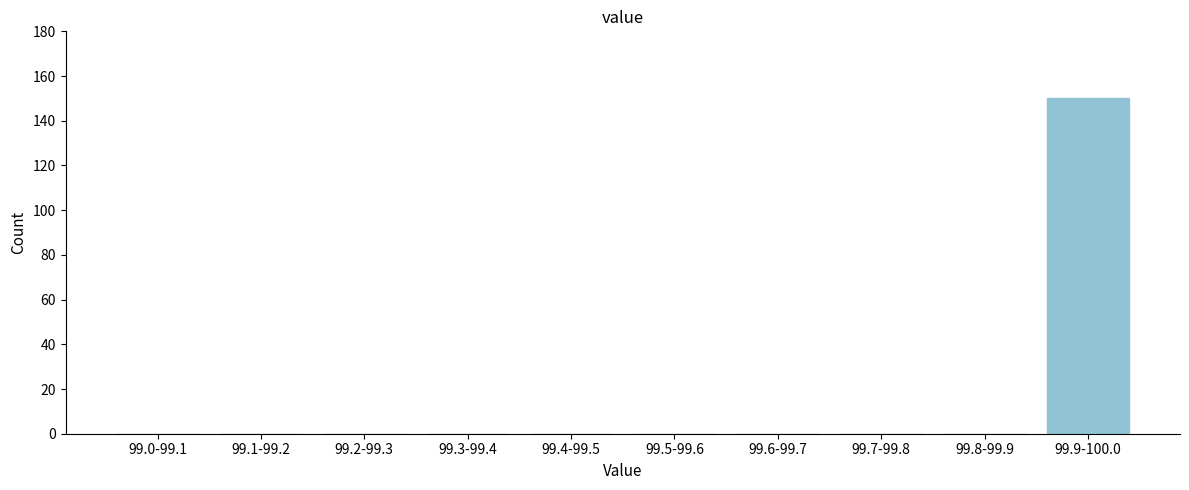

Reading left to right, transcribe all the data shown in this chart.

99.0-99.1=0	99.1-99.2=0	99.2-99.3=0	99.3-99.4=0	99.4-99.5=0	99.5-99.6=0	99.6-99.7=0	99.7-99.8=0	99.8-99.9=0	99.9-100.0=150